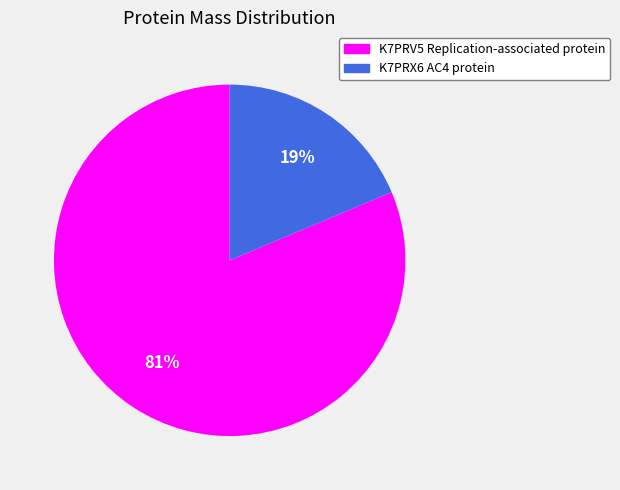

True or false: K7PRX6 AC4 protein accounts for 9% of the total.

False